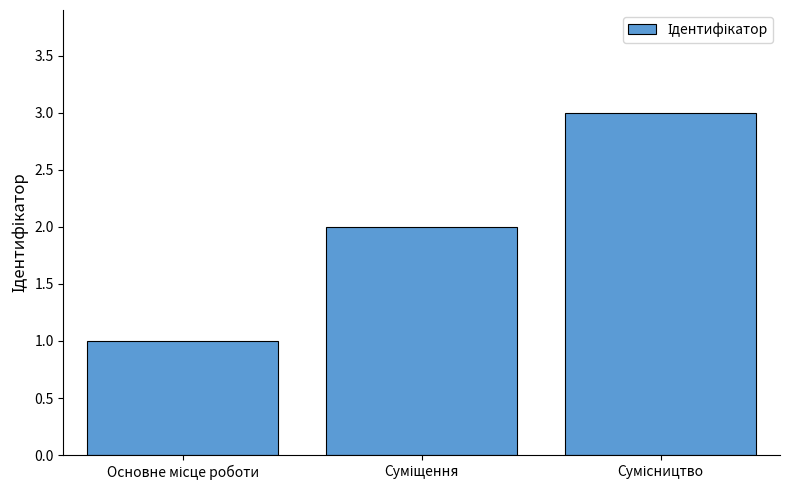

What is the minimum value shown in the chart?

1